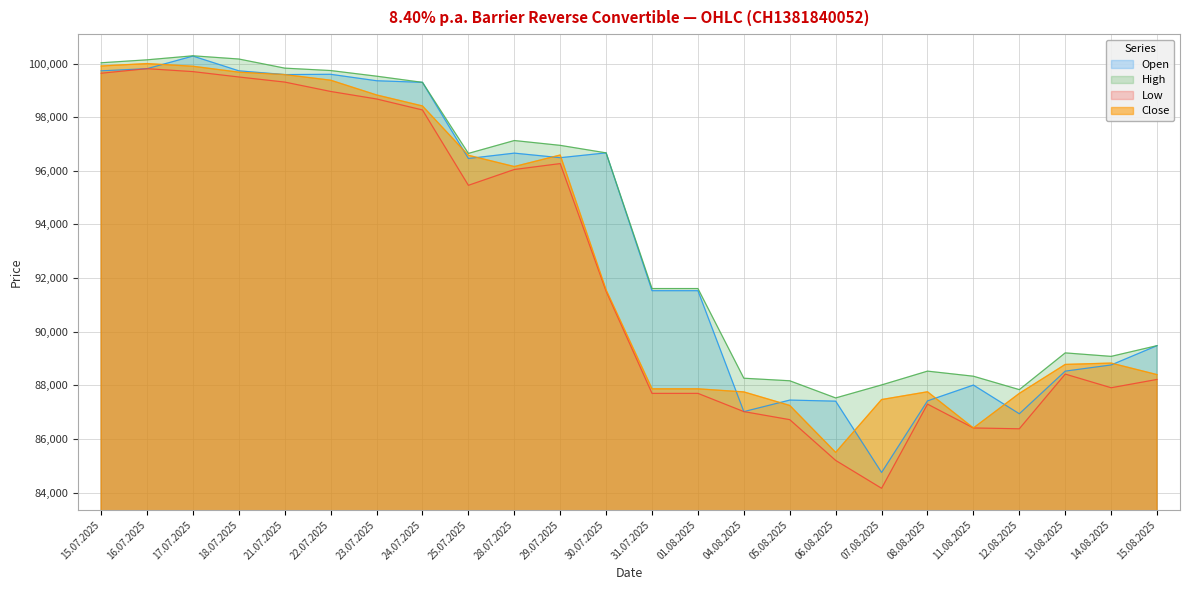

The Close series shows 57532 at 15.08.2025. True or false?

False